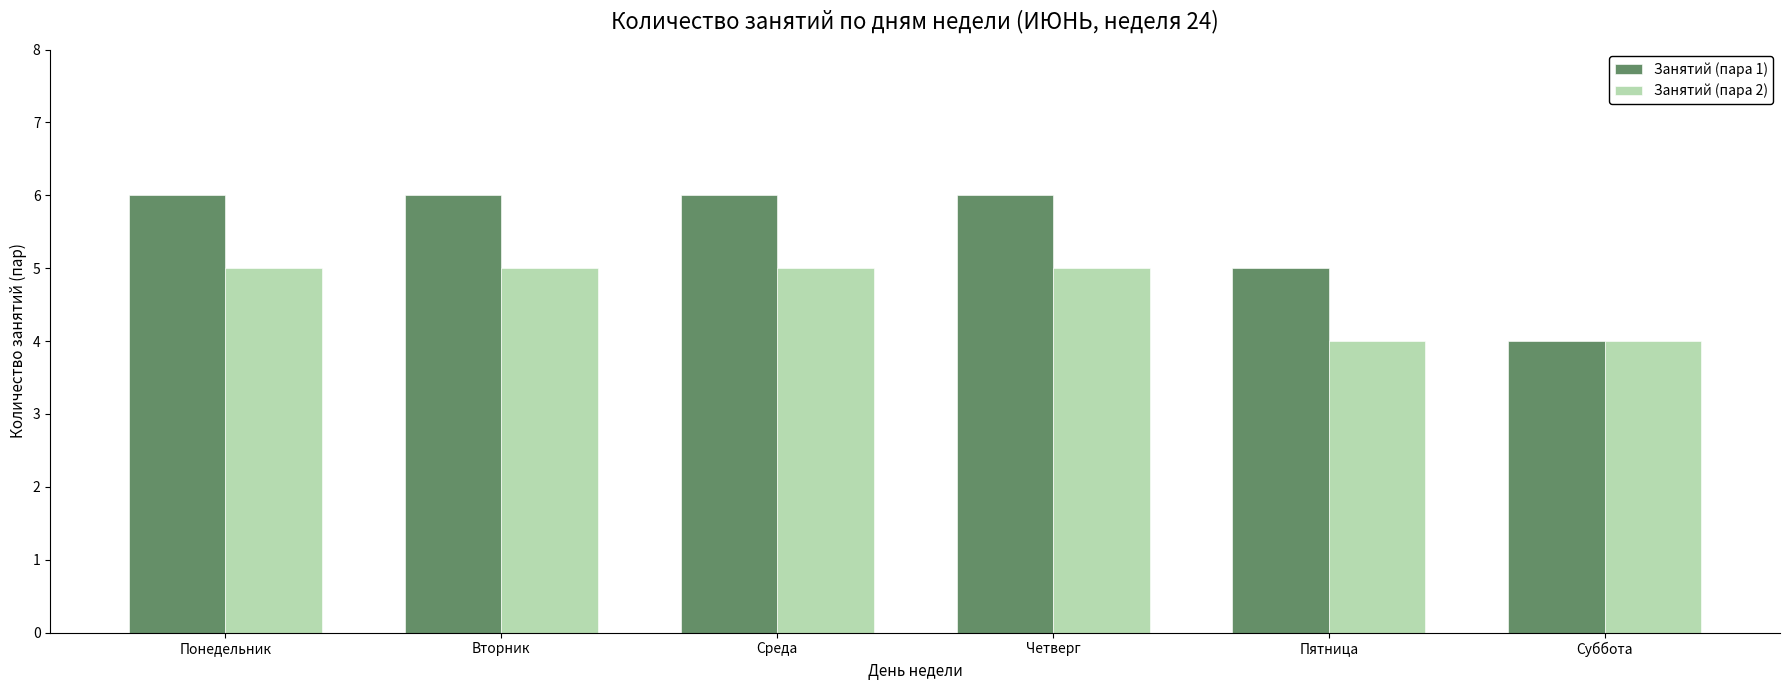

True or false: Занятий (пара 1) has a value of 4 at Суббота.

True